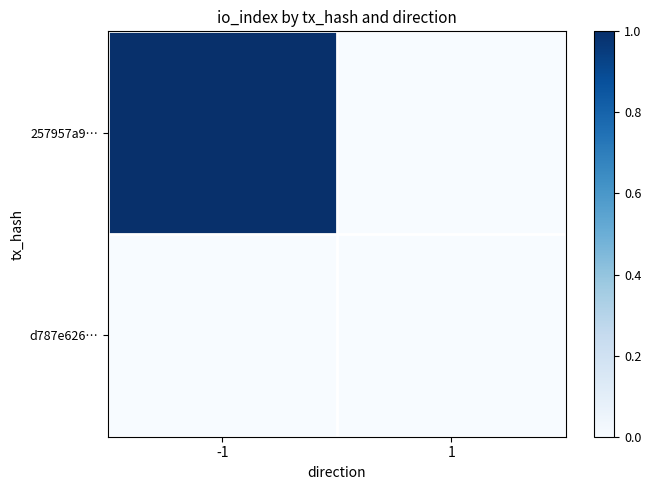

Which series has the largest range (max minus min)?

257957a9…